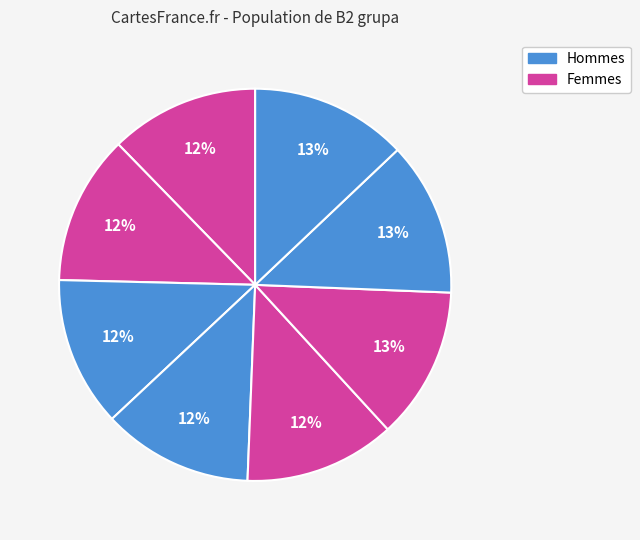

How many slices are in this pie chart?

8